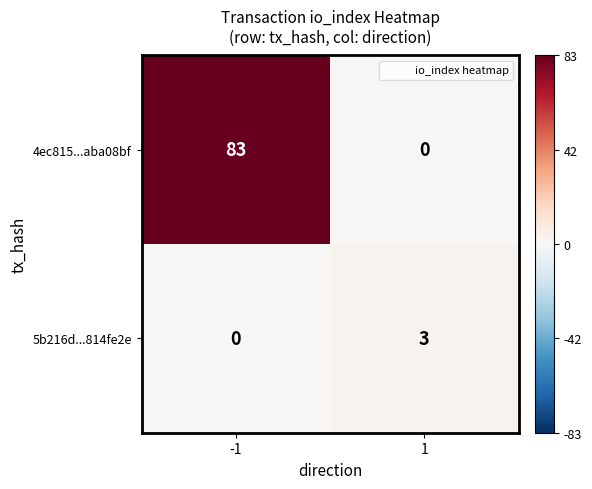

Read the 5b216d...814fe2e value at 1.

3